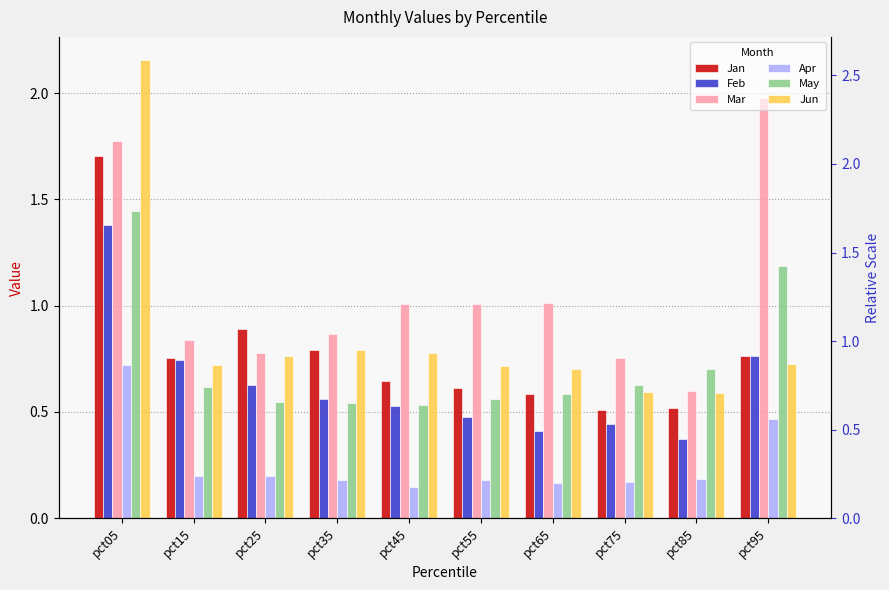

The value of Apr at pct45 is 0.1. True or false?

False